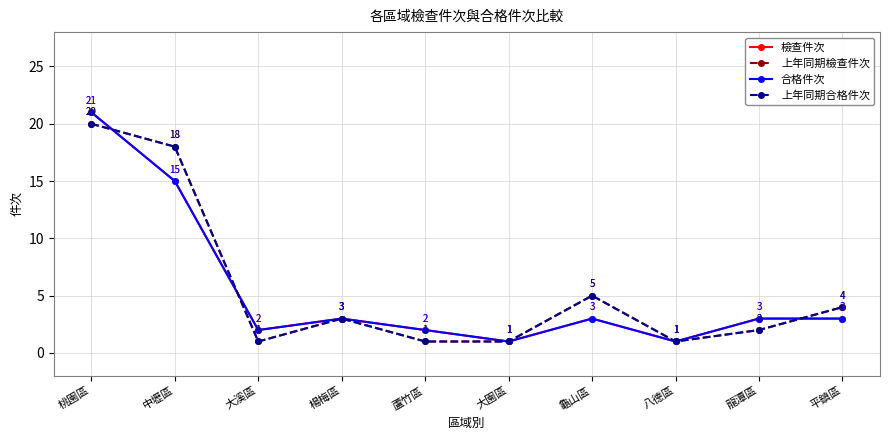

Which category has the highest value across all series?

桃園區